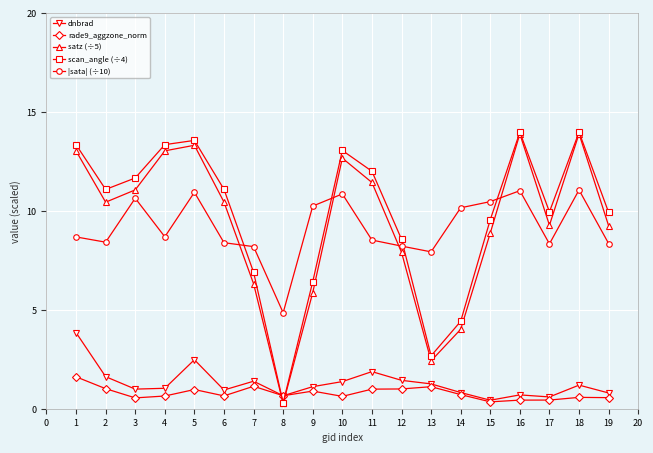

What is the value of the satz (÷5) point at the 7th from the left?

6.3